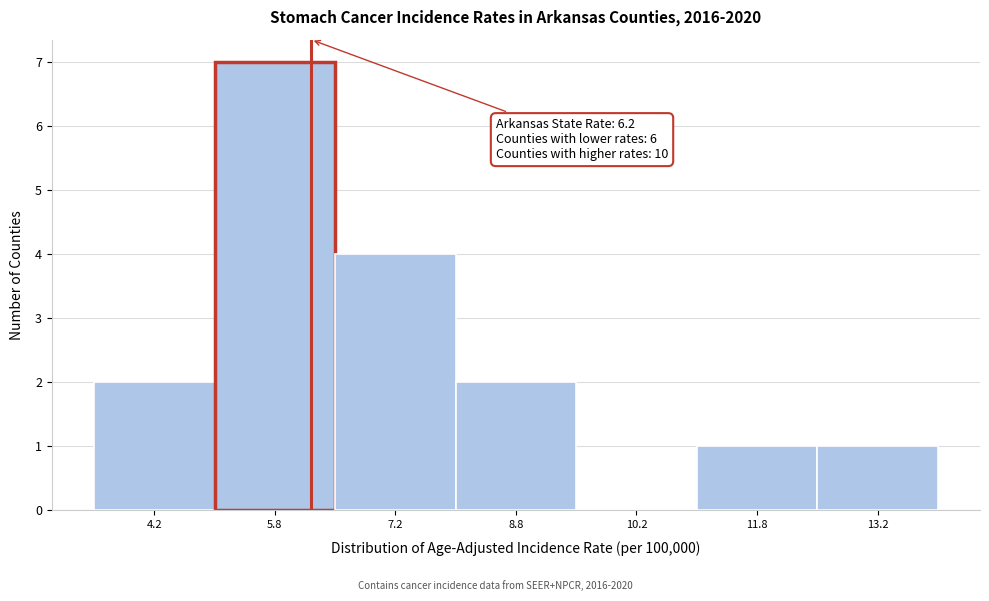

Which range on the x-axis has the tallest bar?

5.0 to 6.5